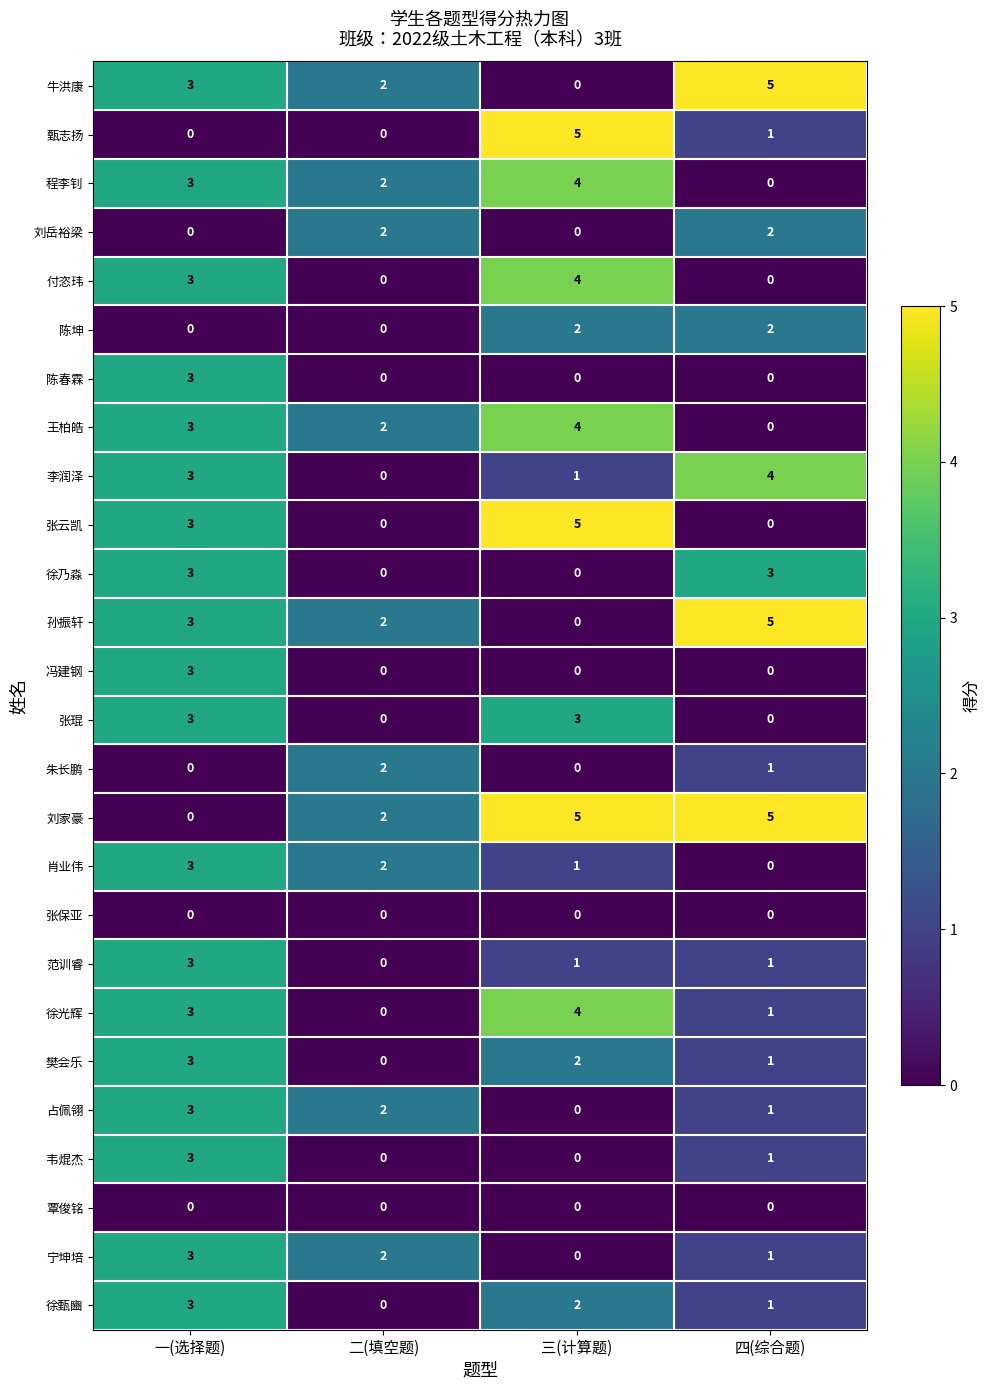

What is the sum of the 张云凯 values at 四(综合题) and 一(选择题)?

3